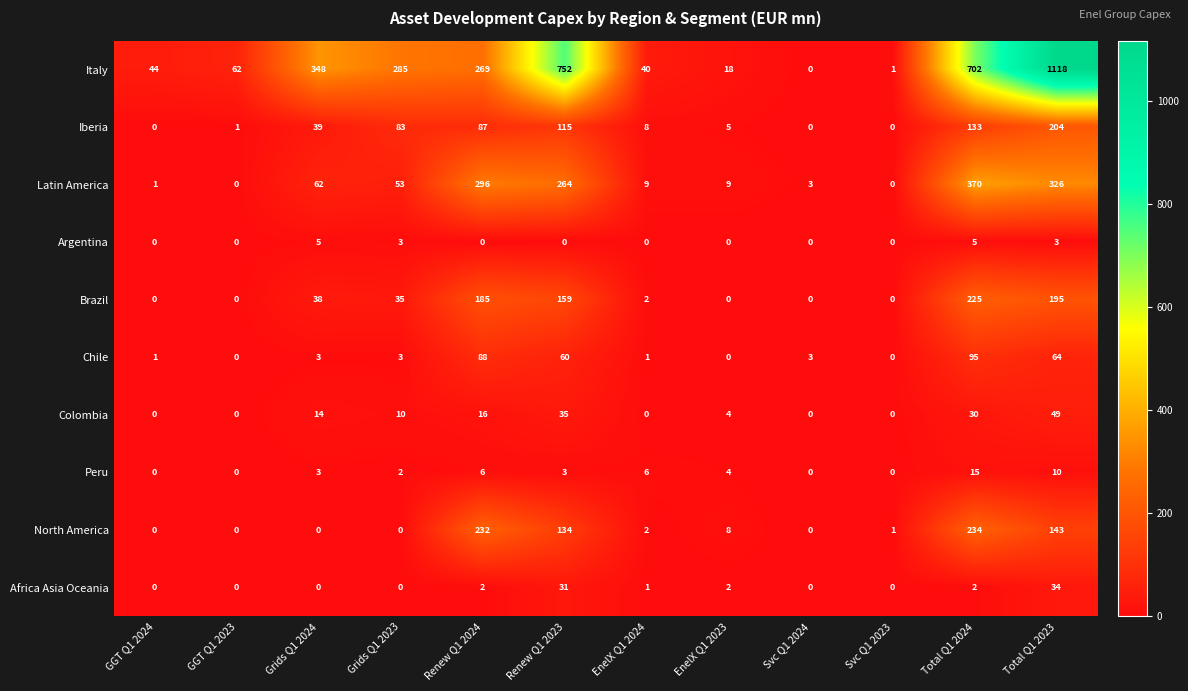

At which category is the sum across all series the highest?

Total Q1 2023